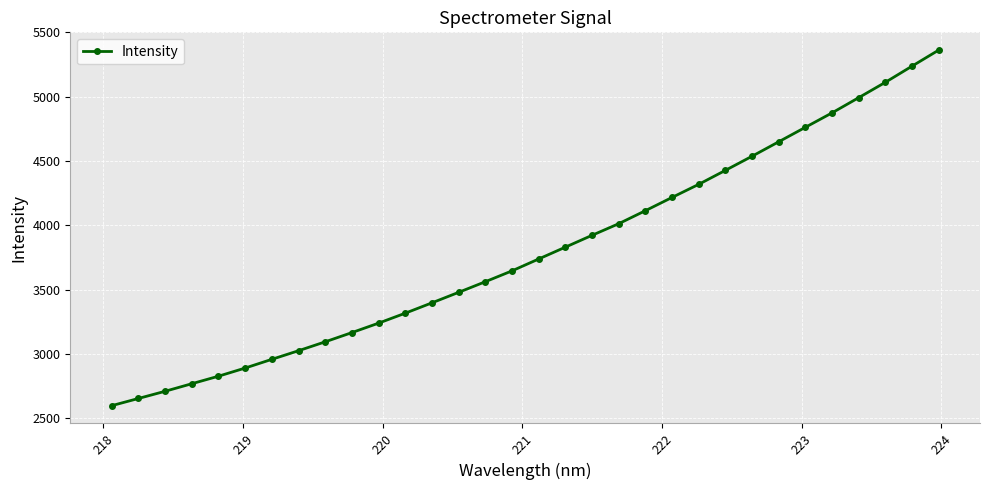

True or false: the data has more than 0 interior local peaks.

False